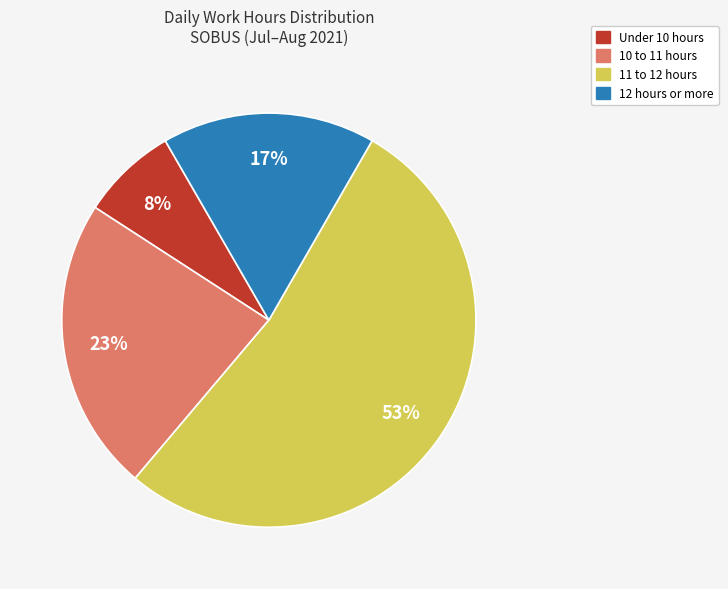

Does any single category account for the majority?

Yes